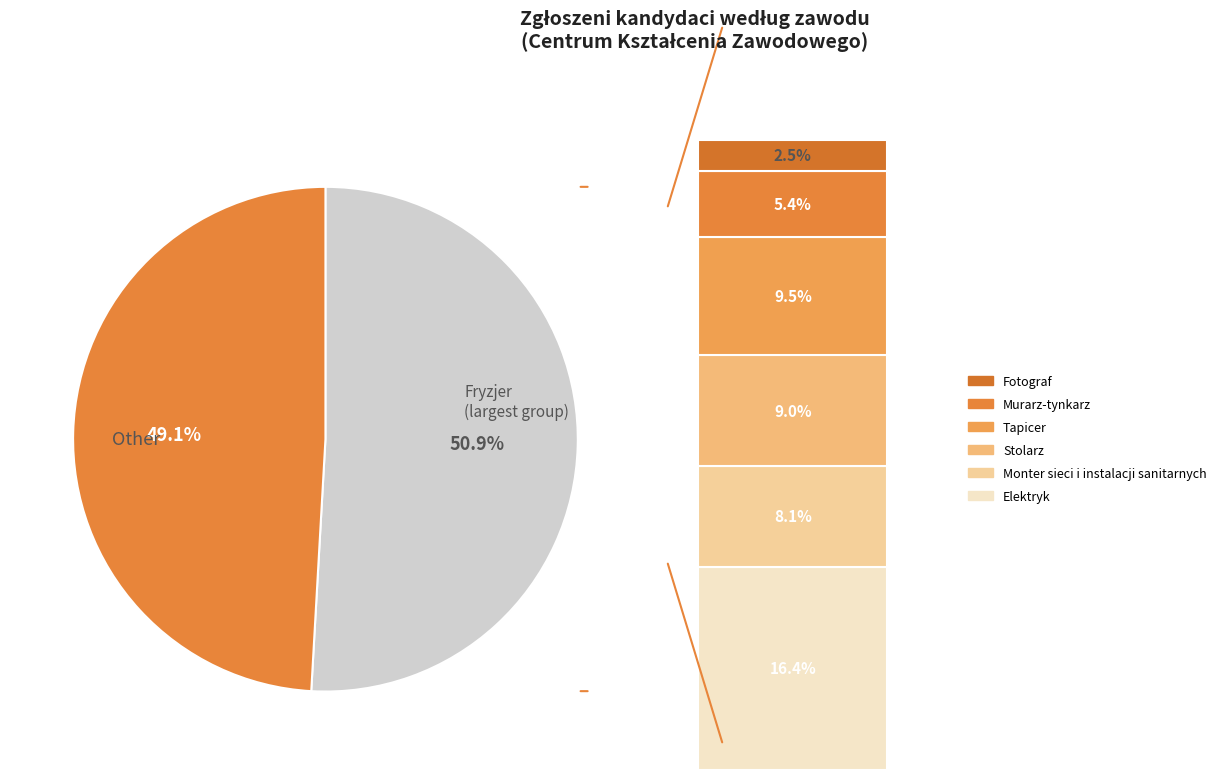

What is the smallest slice in the pie chart?

Fotograf